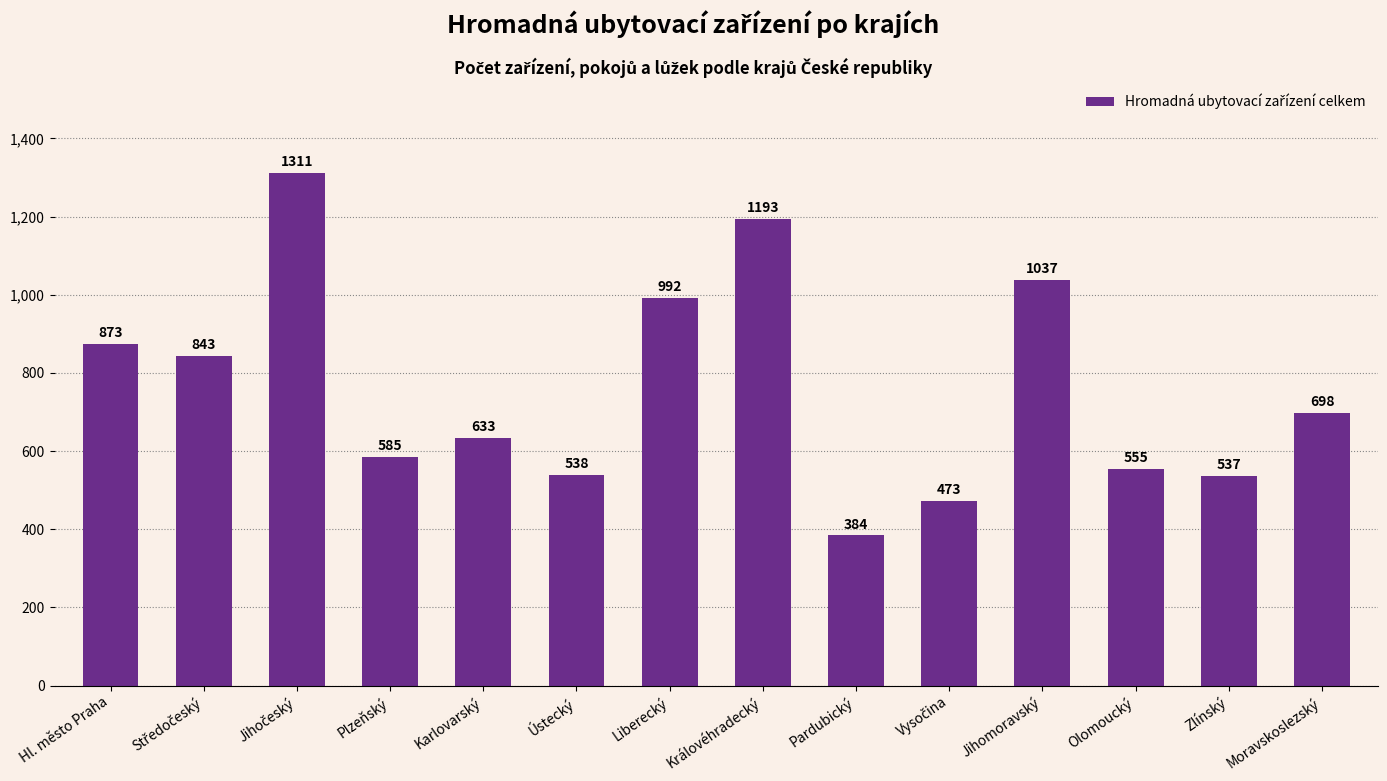

The chart shows a value of 1193 at Královéhradecký. True or false?

True